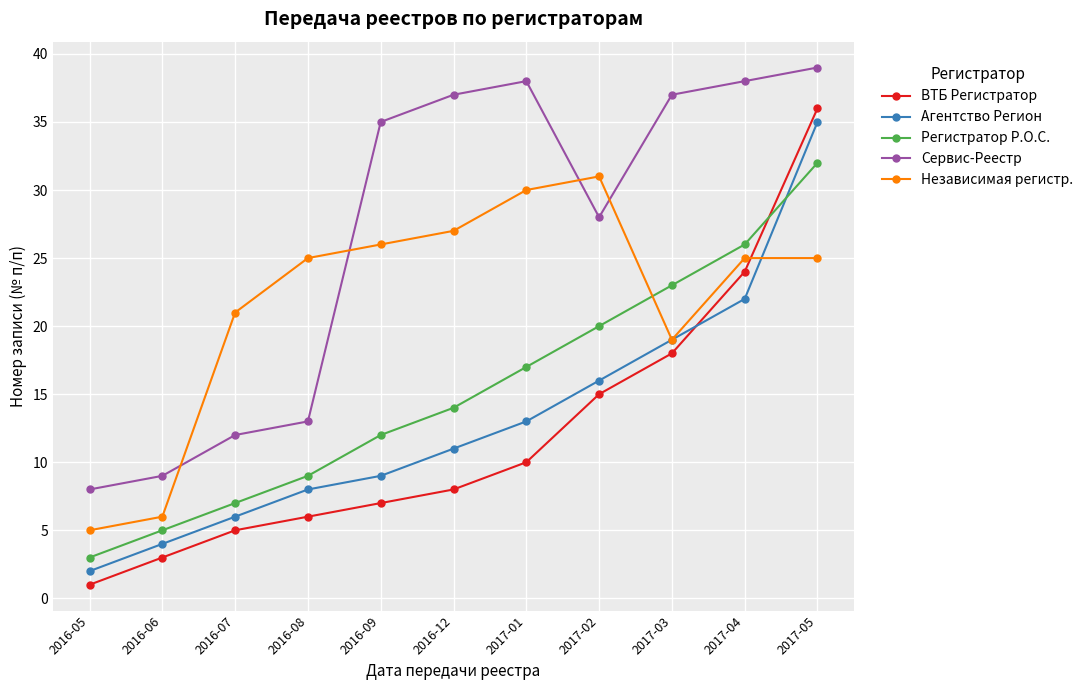

At which category does the chart reach its minimum across all series?

2016-05